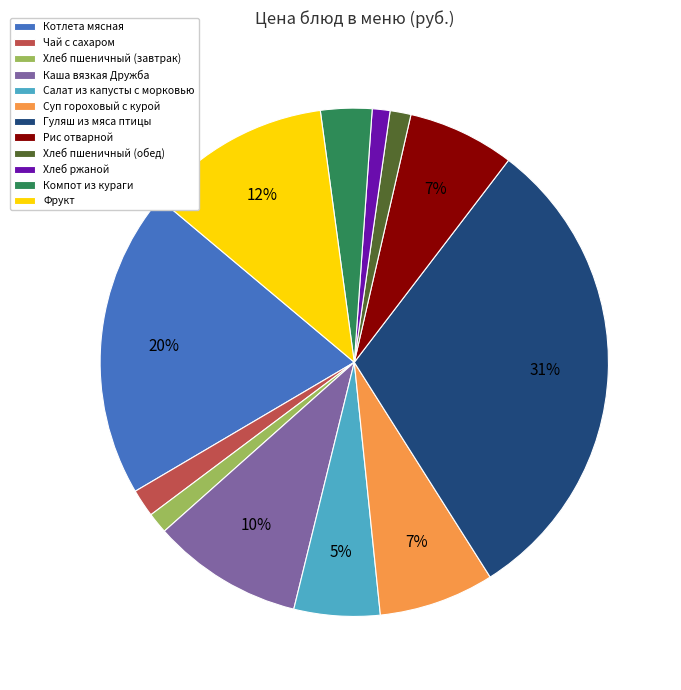

Which slice is the largest?

Гуляш из мяса птицы